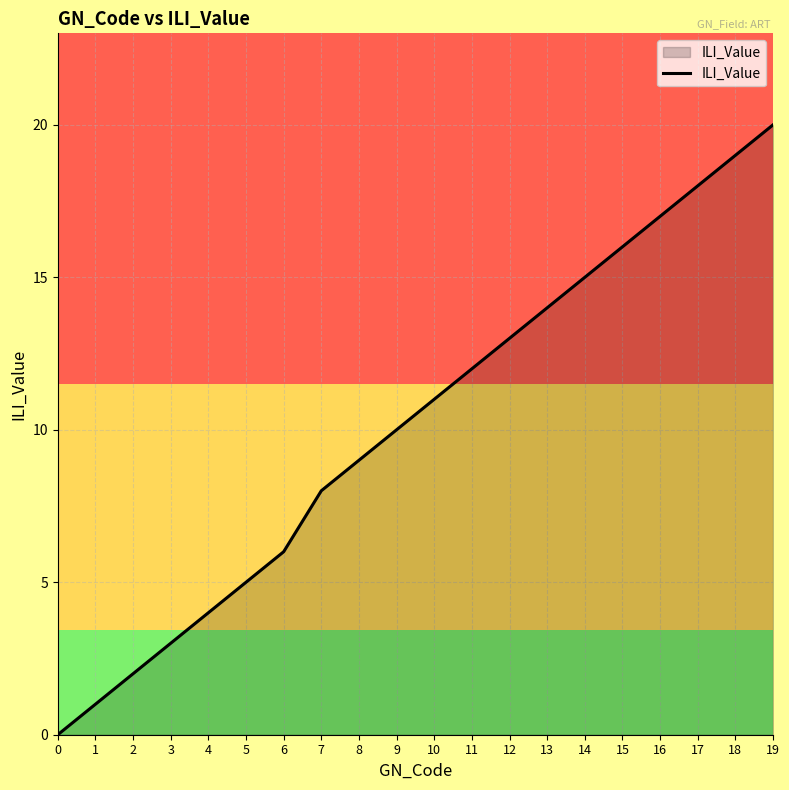

What is the change in value from 4 to 14?

+11